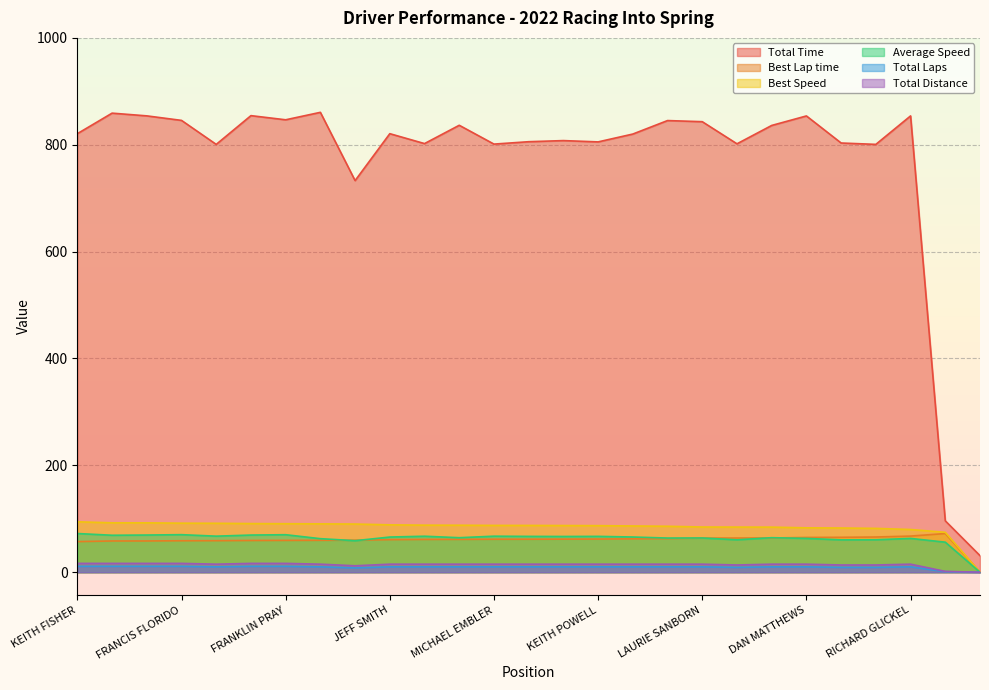

Between NELSON HEUMANN and MARK GILBERT, which series saw the biggest shift?

Total Time